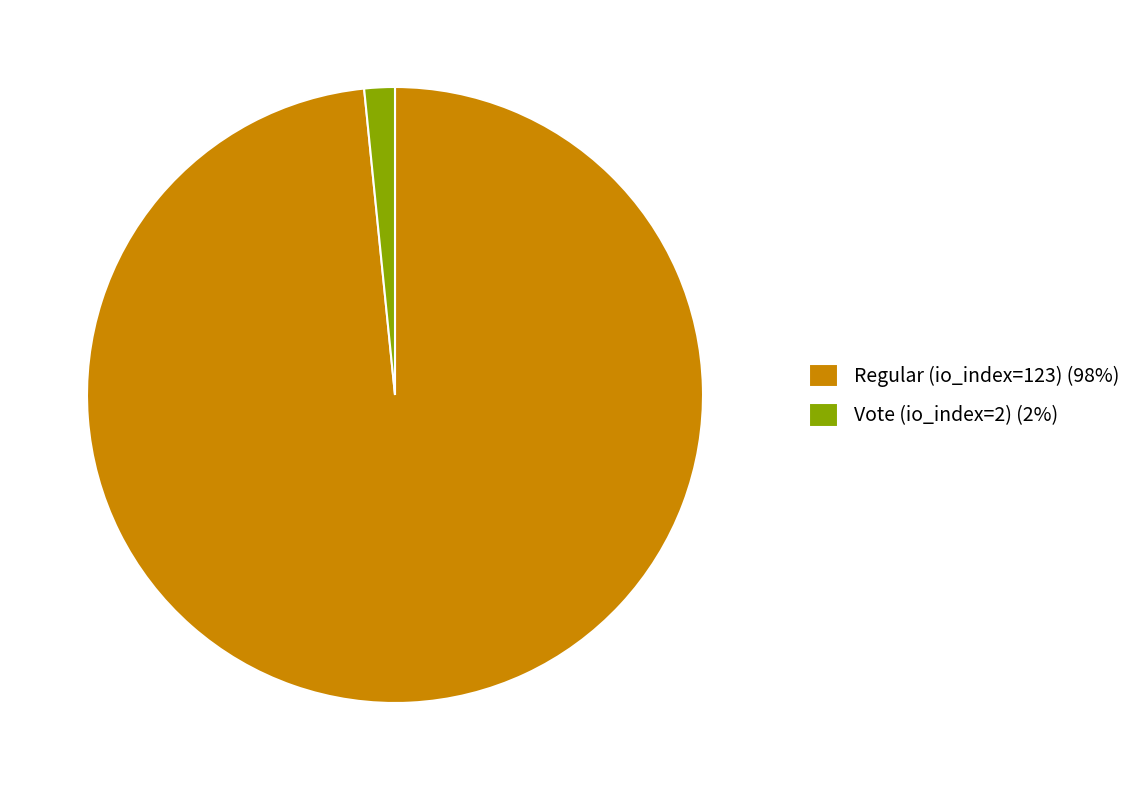

Is the sum of Vote (io_index=2) (2%) and Regular (io_index=123) (98%) greater than half?

Yes